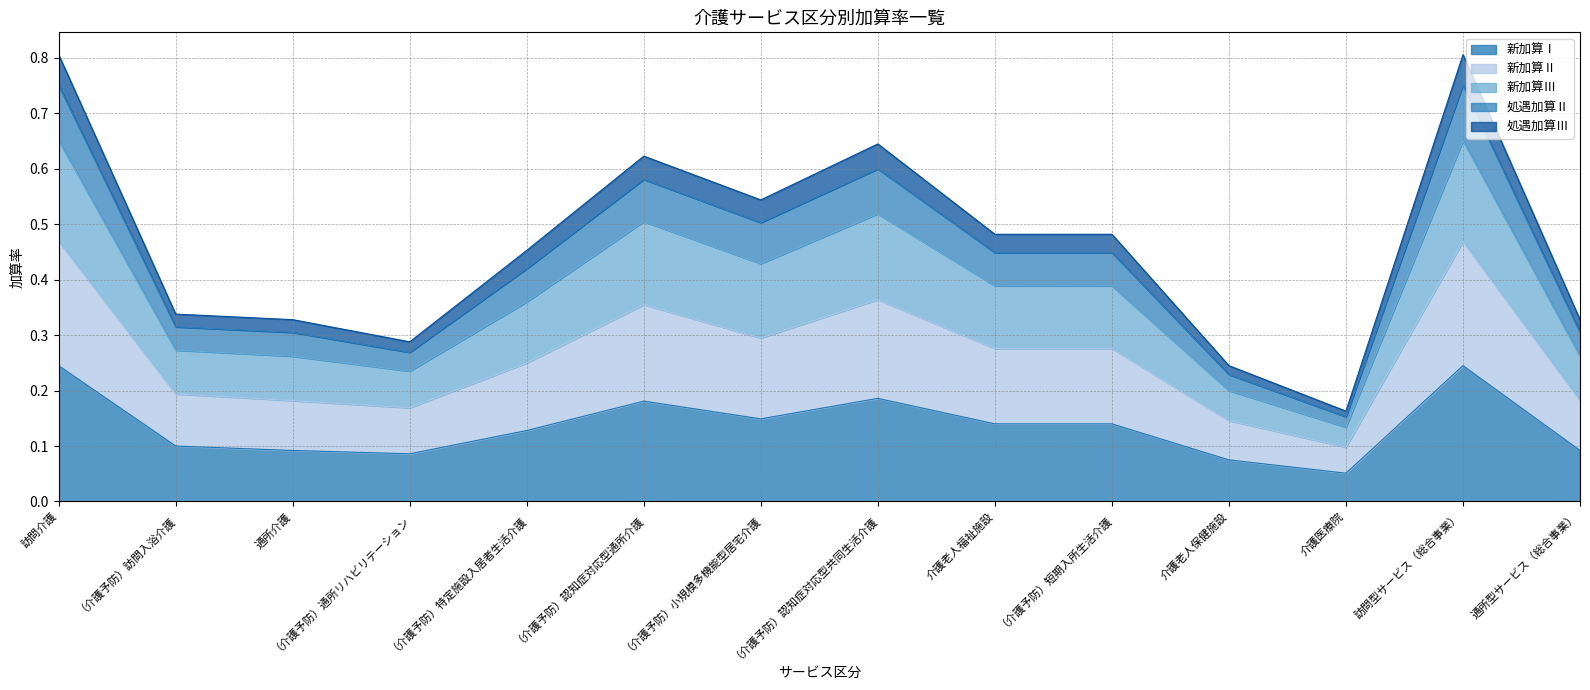

What is the value of the 新加算Ⅰ point at the 13th from the left?

0.2